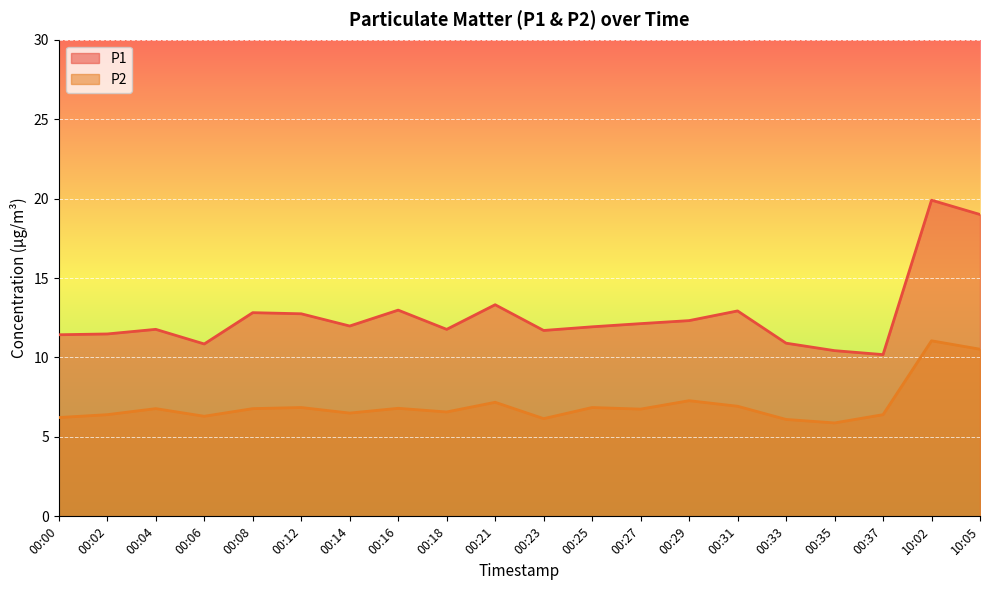

List the series in order of their overall mean, lowest first.

P2, P1